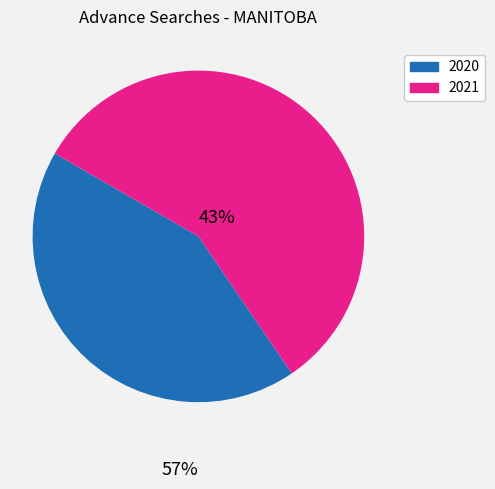

Which has a higher value, 2020 or 2021?

2021